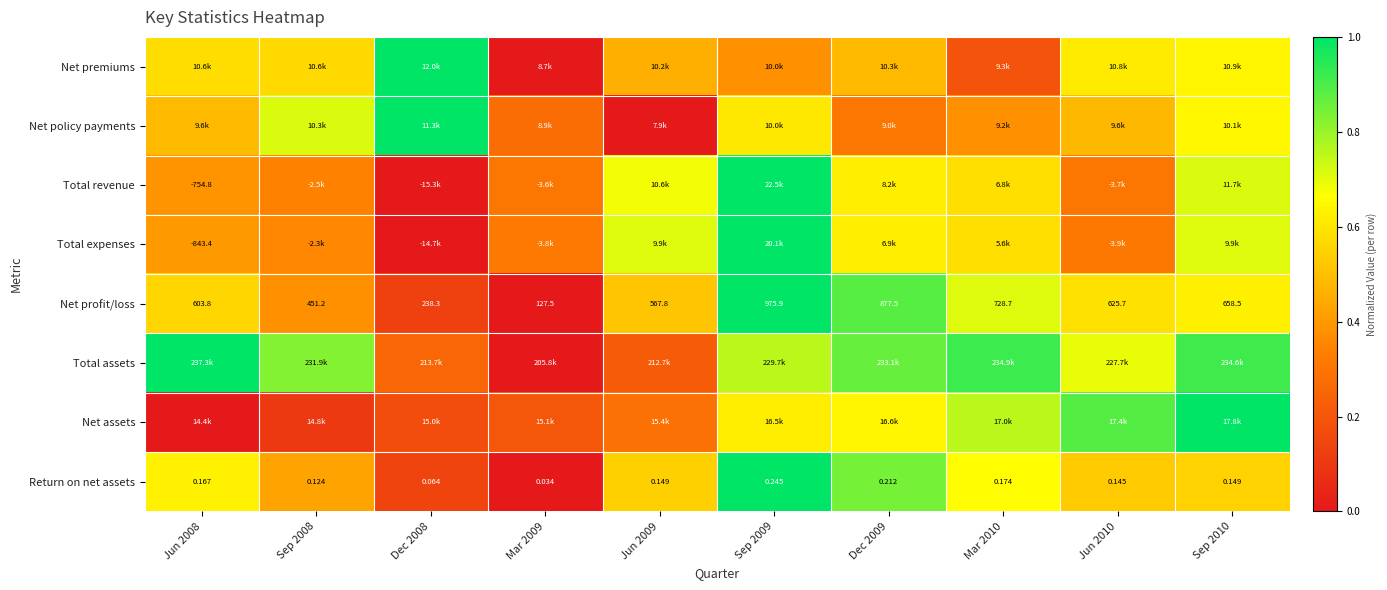

At which category is the sum across all series the highest?

Sep 2009